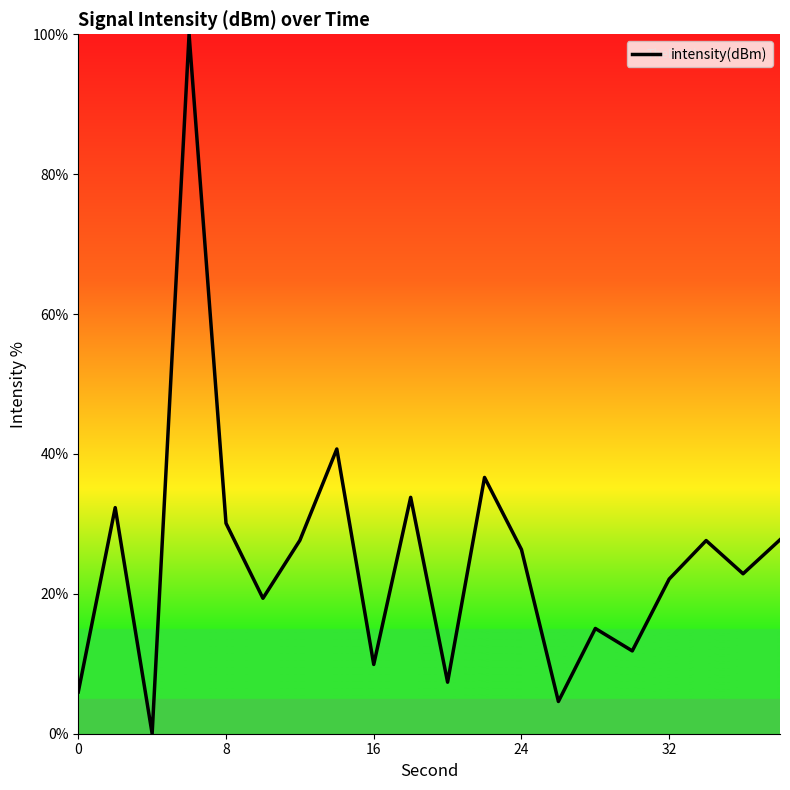

How many distinct data groups are displayed?

1